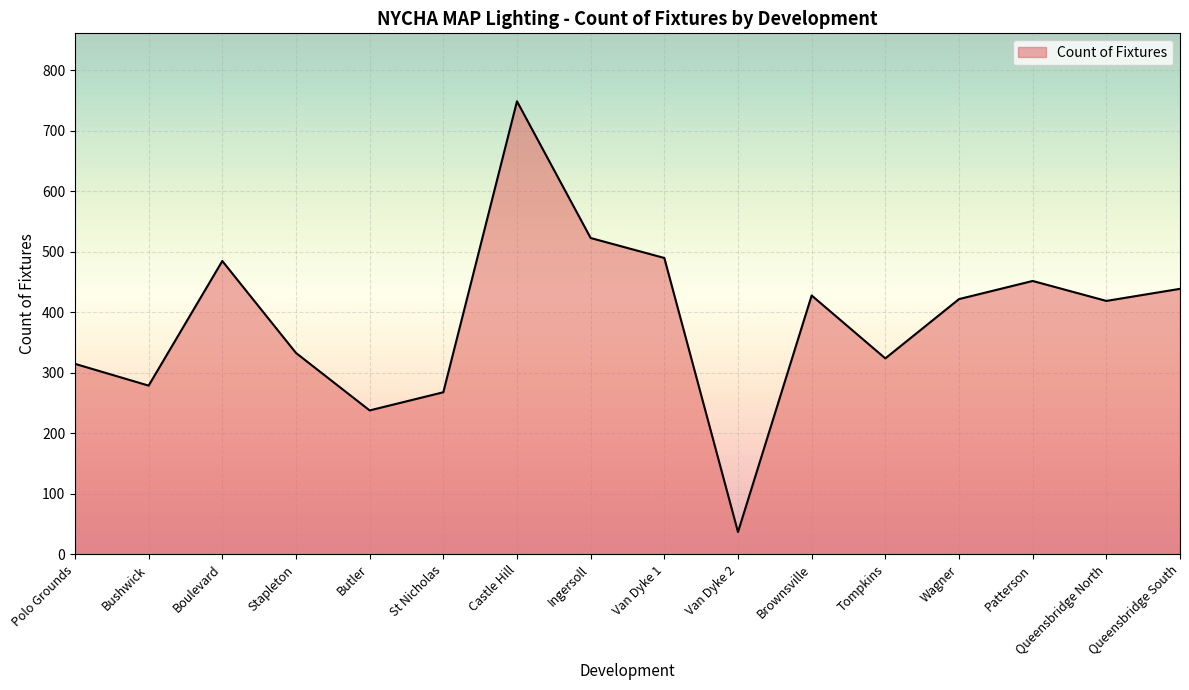

The chart shows a value of 523 at Ingersoll. True or false?

True